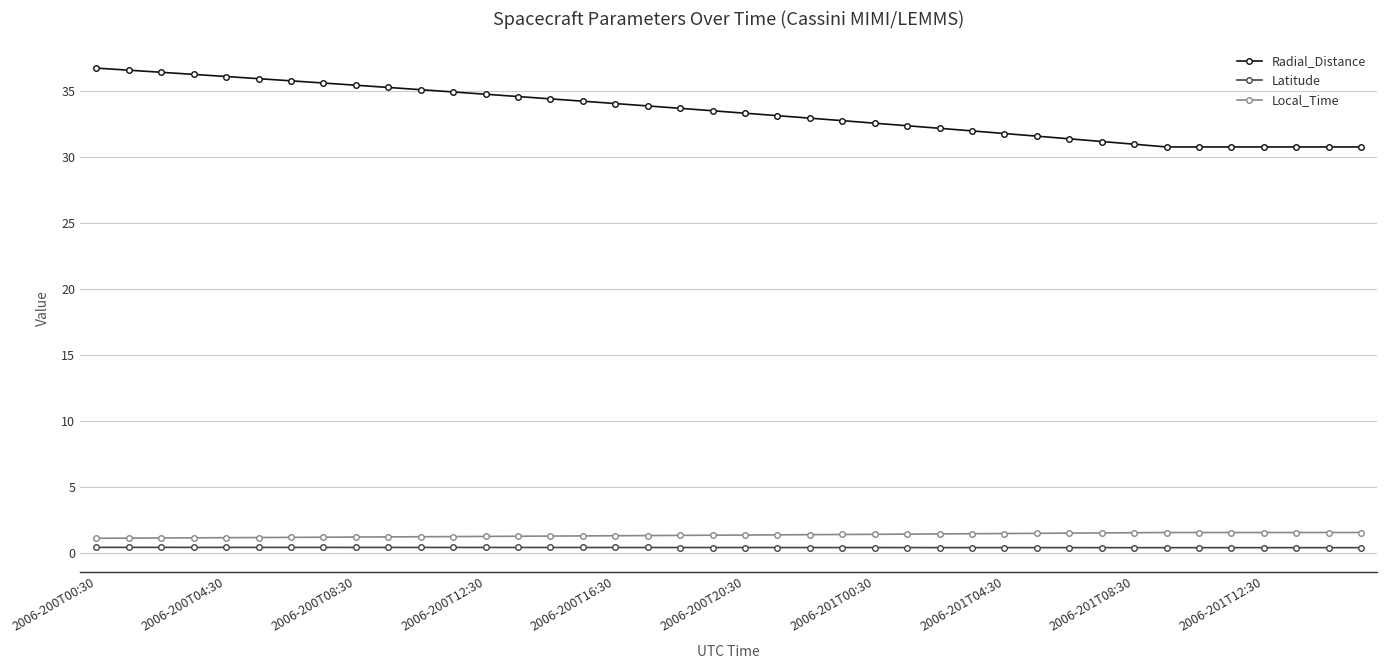

True or false: Local_Time and Radial_Distance intersect in this chart.

False